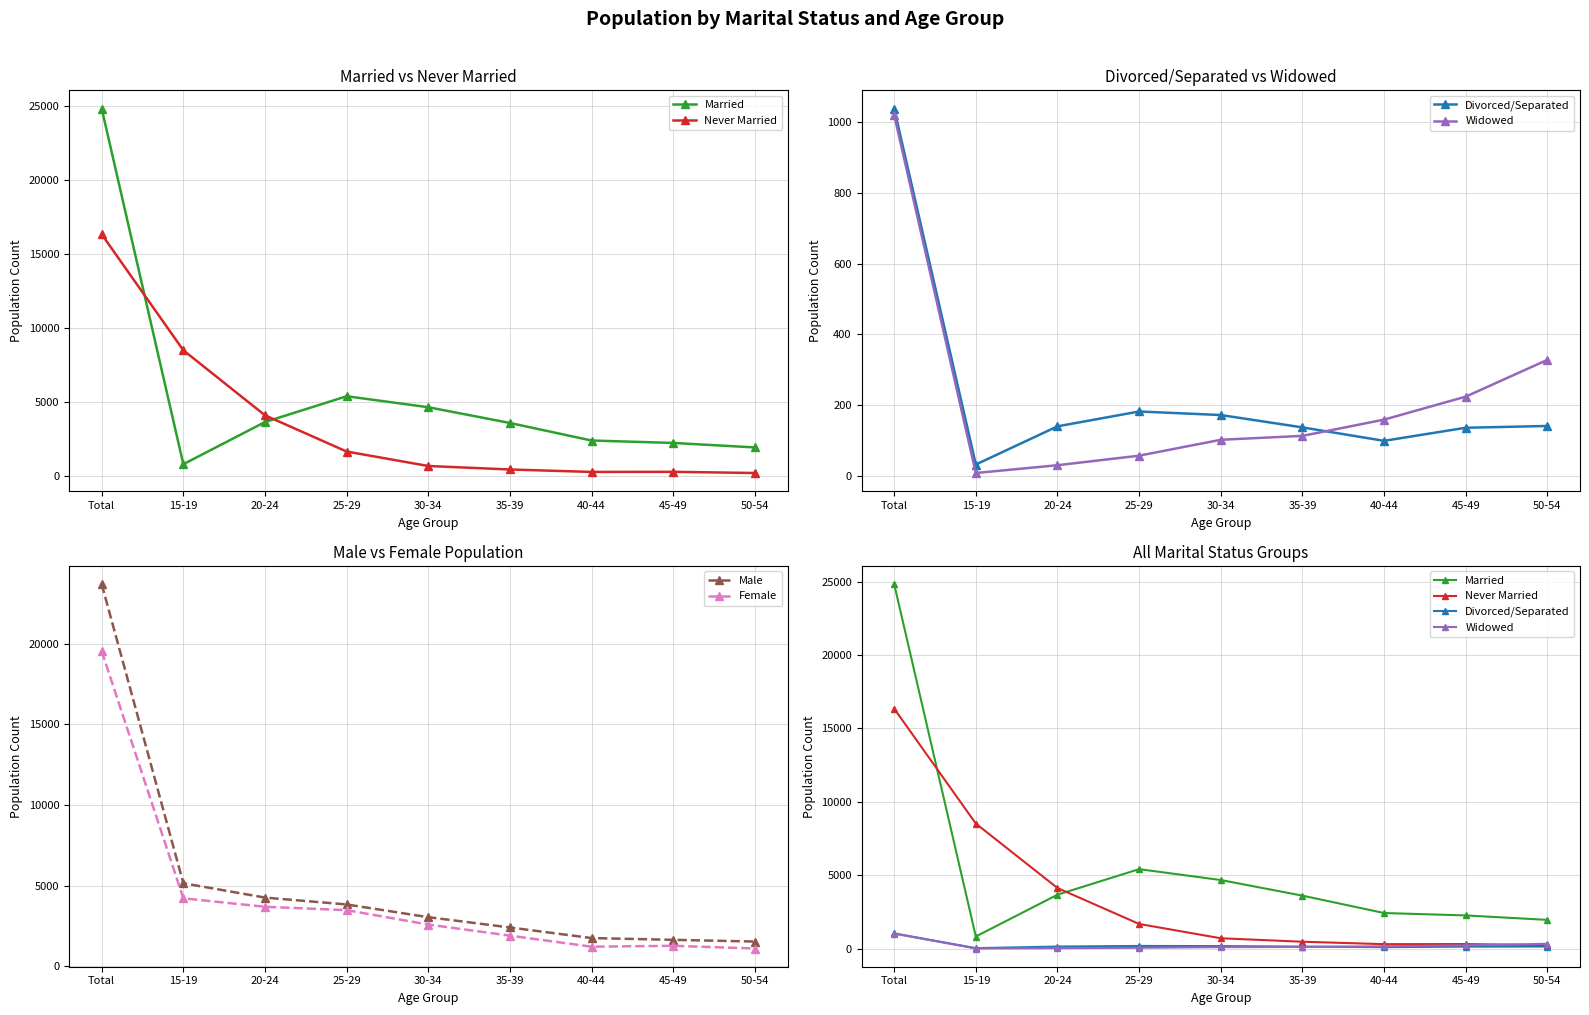

What is the label of the 9th point from the right?

Total